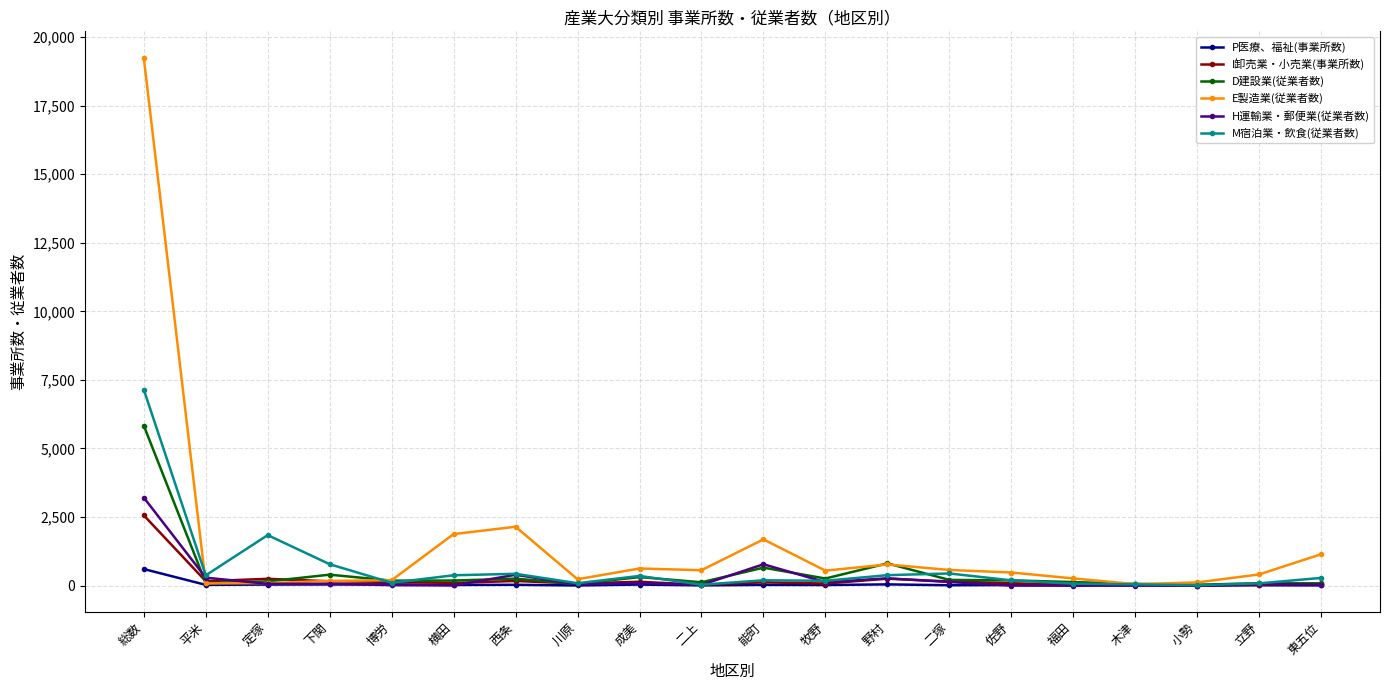

The value of M宿泊業・飲食(従業者数) at 横田 is 377. True or false?

True